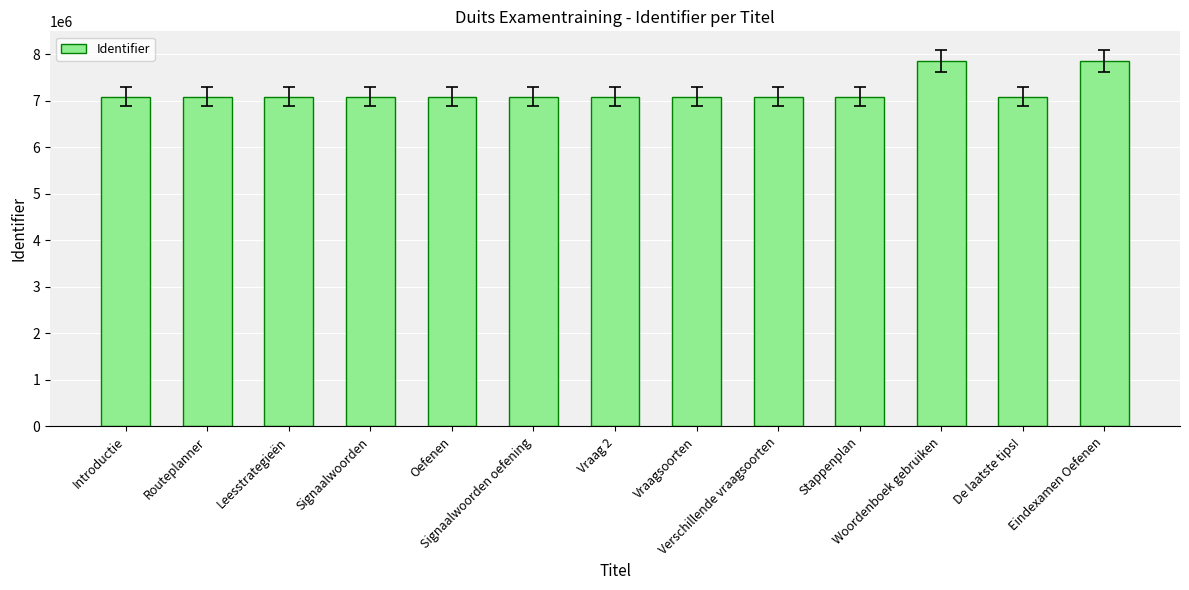

What is the minimum value shown in the chart?

7090278